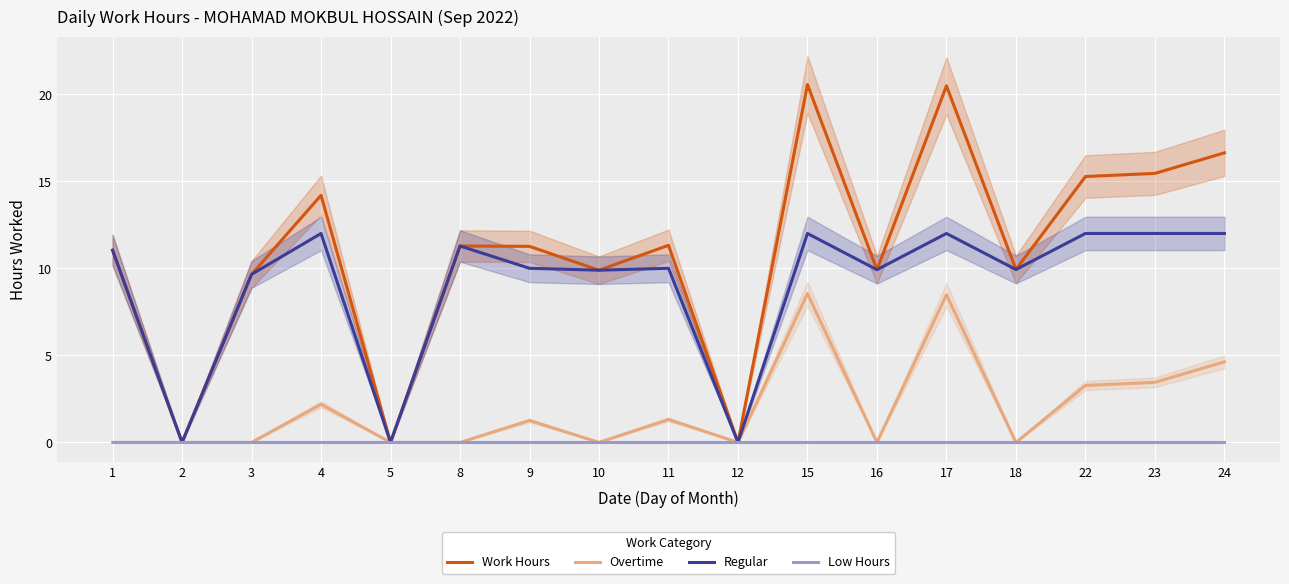

The value of Work Hours at 4 is 9.0. True or false?

False